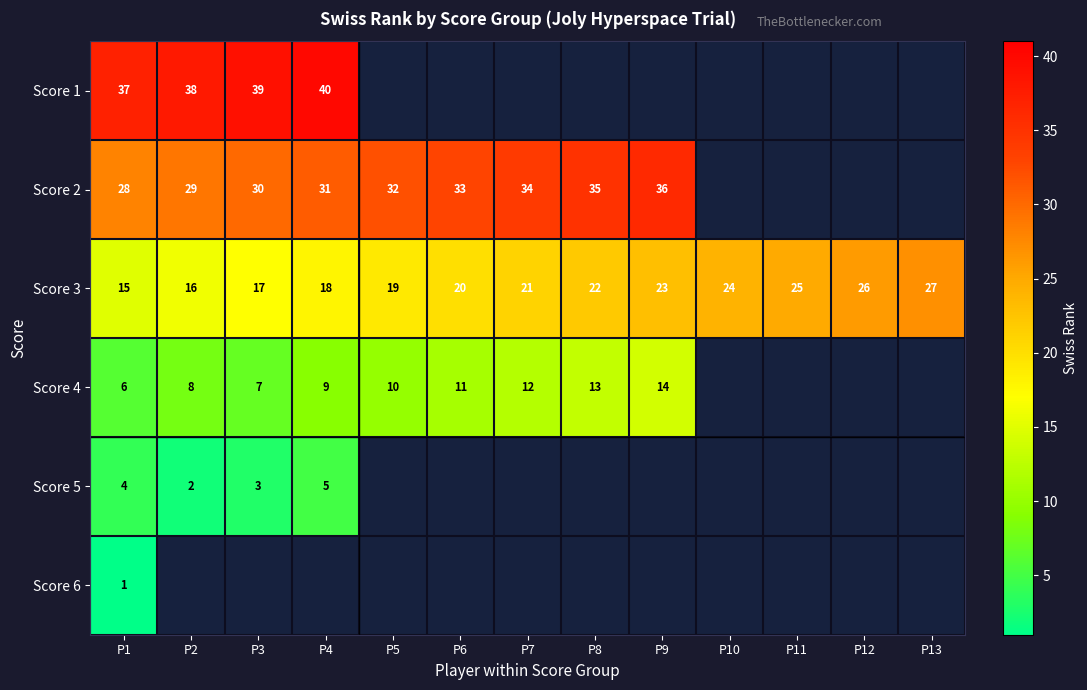

True or false: Score 4 has a value of 10 at P5.

True